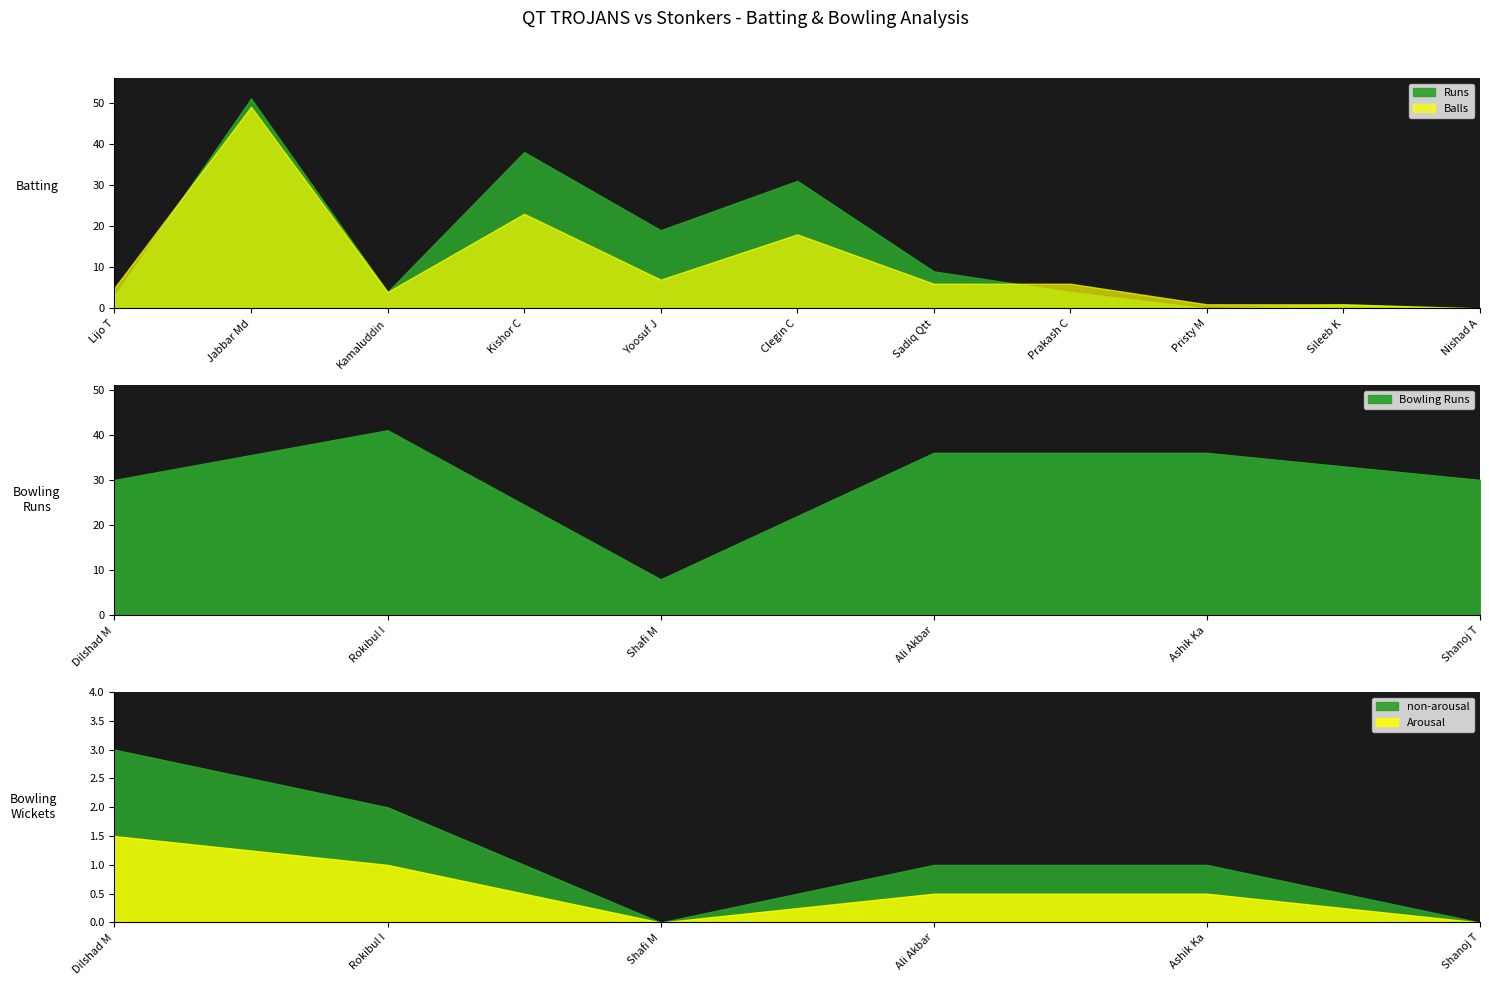

True or false: Balls has more than 0 points higher than both neighbors.

True